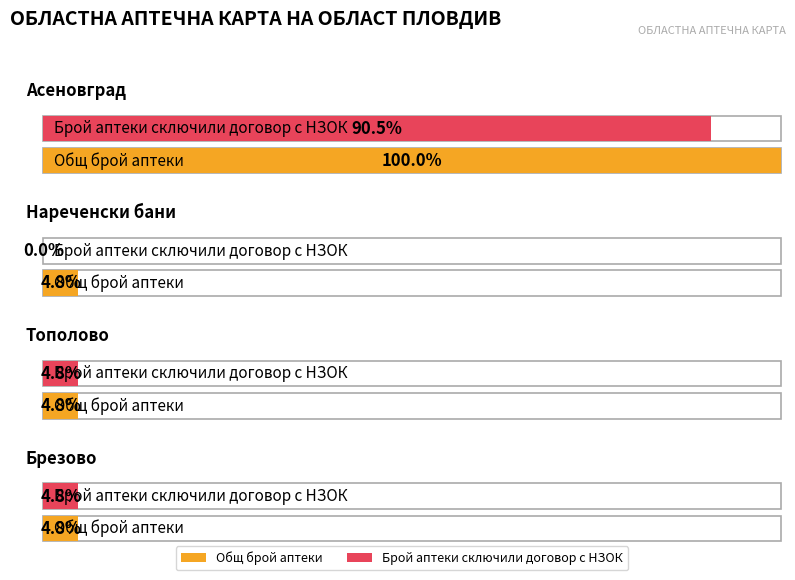

What are all the series names shown in the legend?

Общ брой аптеки, Брой аптеки сключили договор с НЗОК